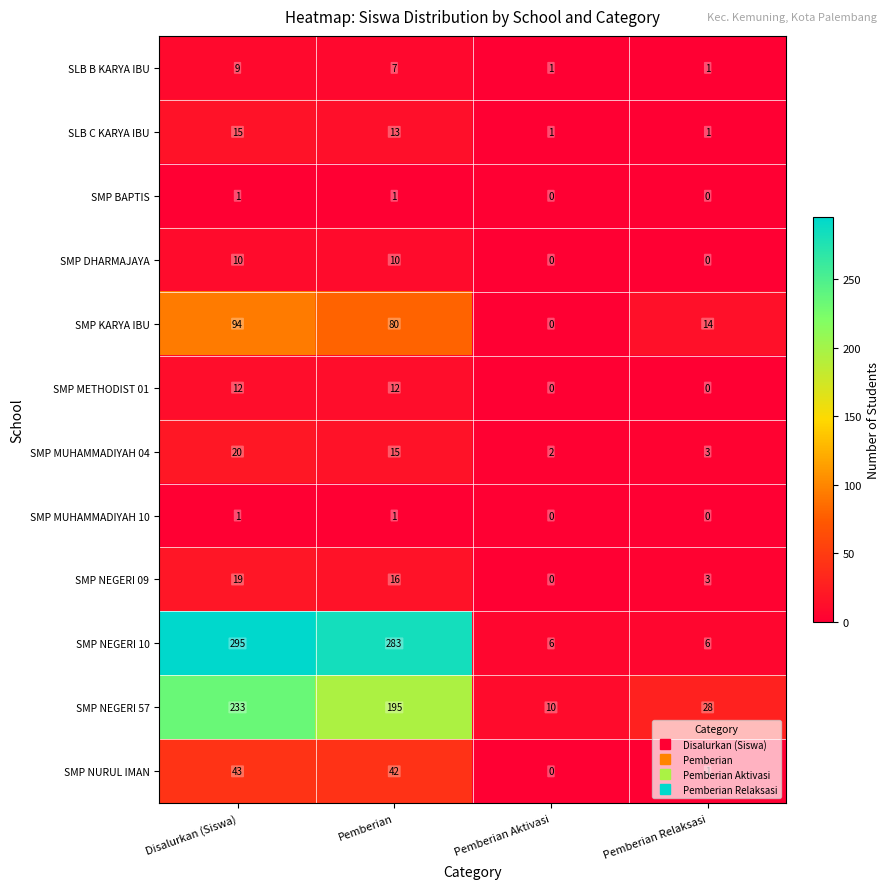

Which series has the largest range (max minus min)?

SMP NEGERI 10